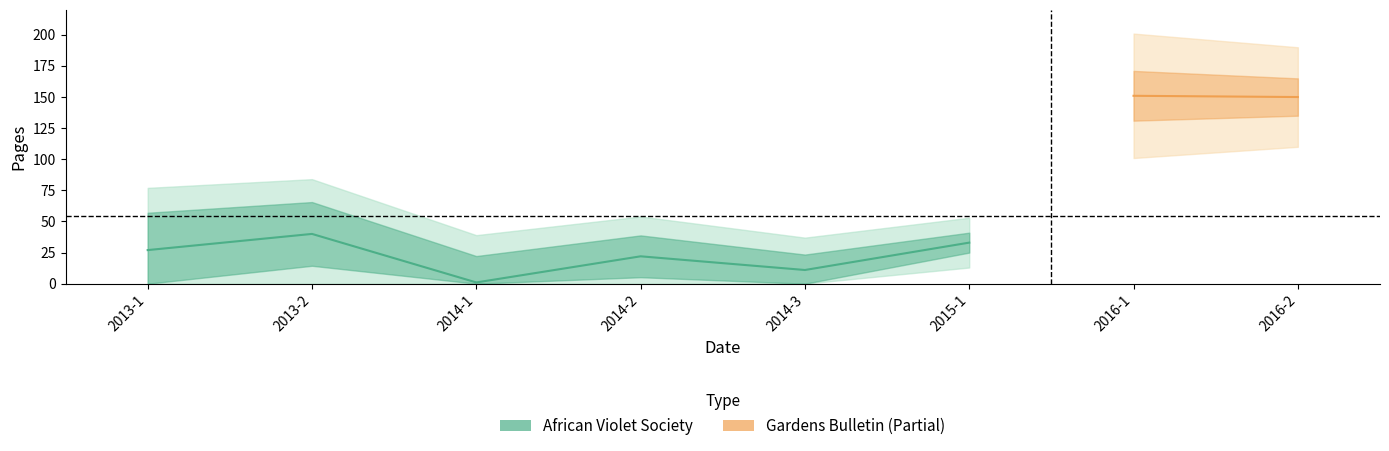

What is the difference between the maximum and second lowest values?

29